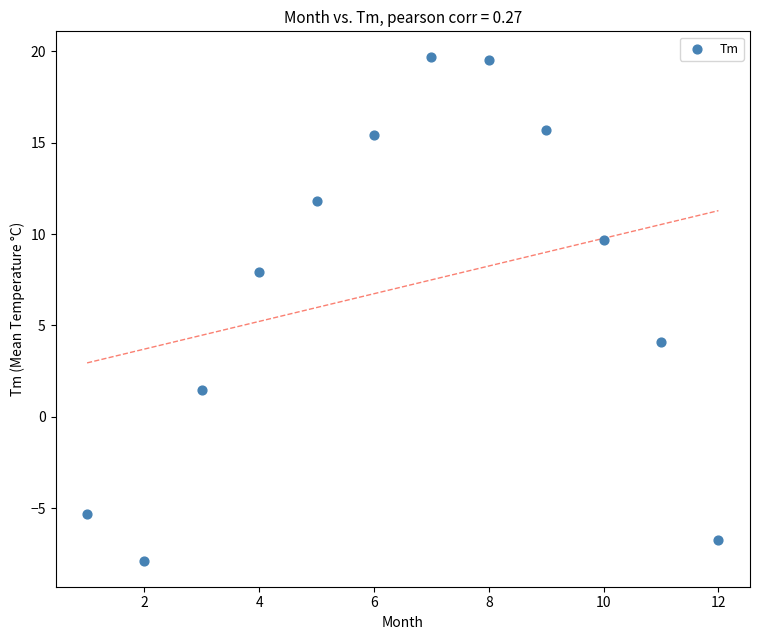

What is the average Y value?

7.1